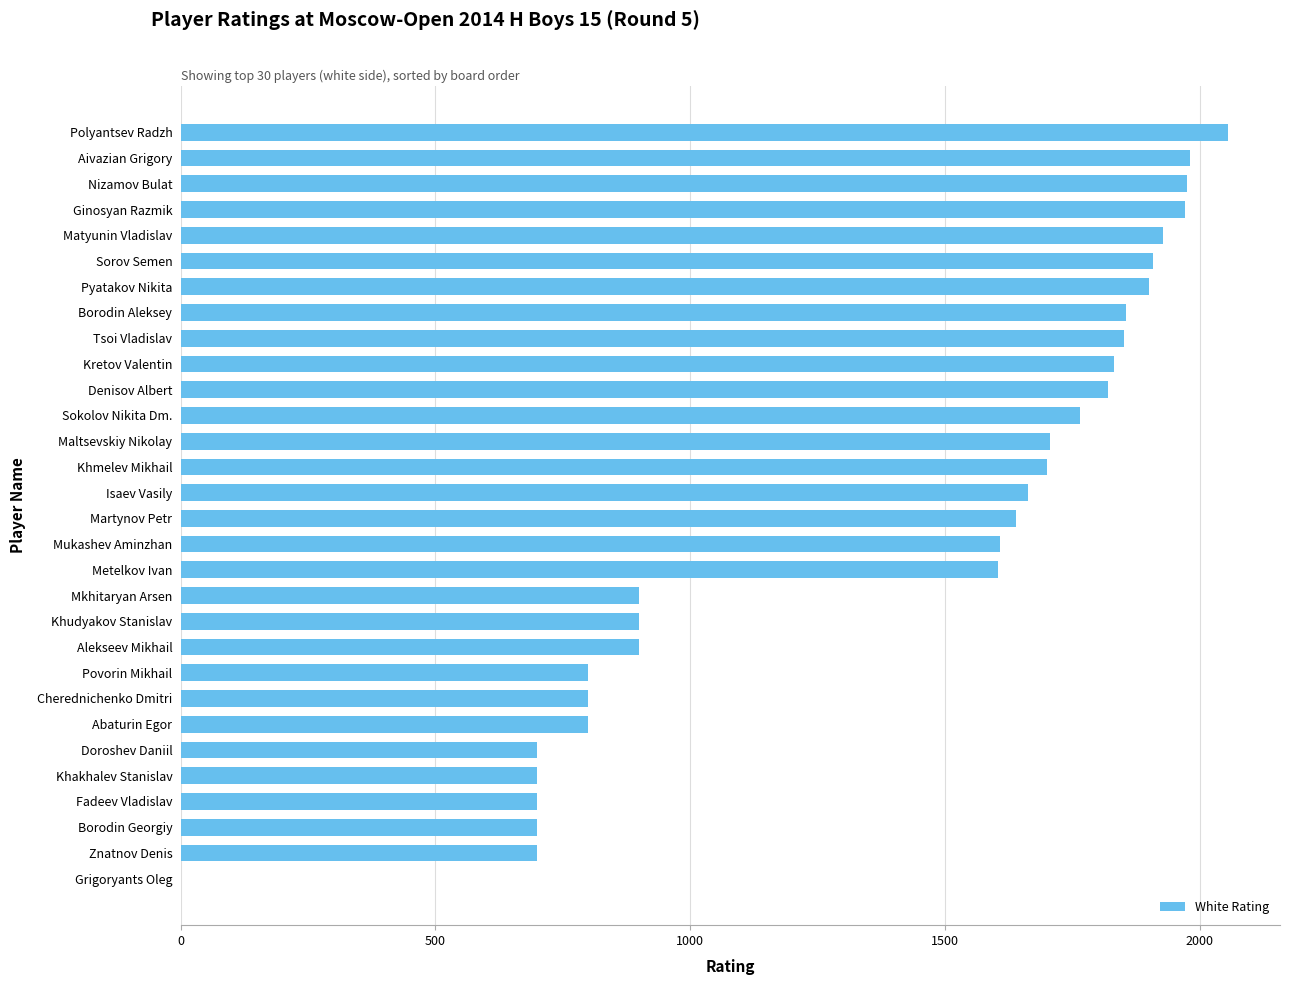

What is the sum of all values?

41369